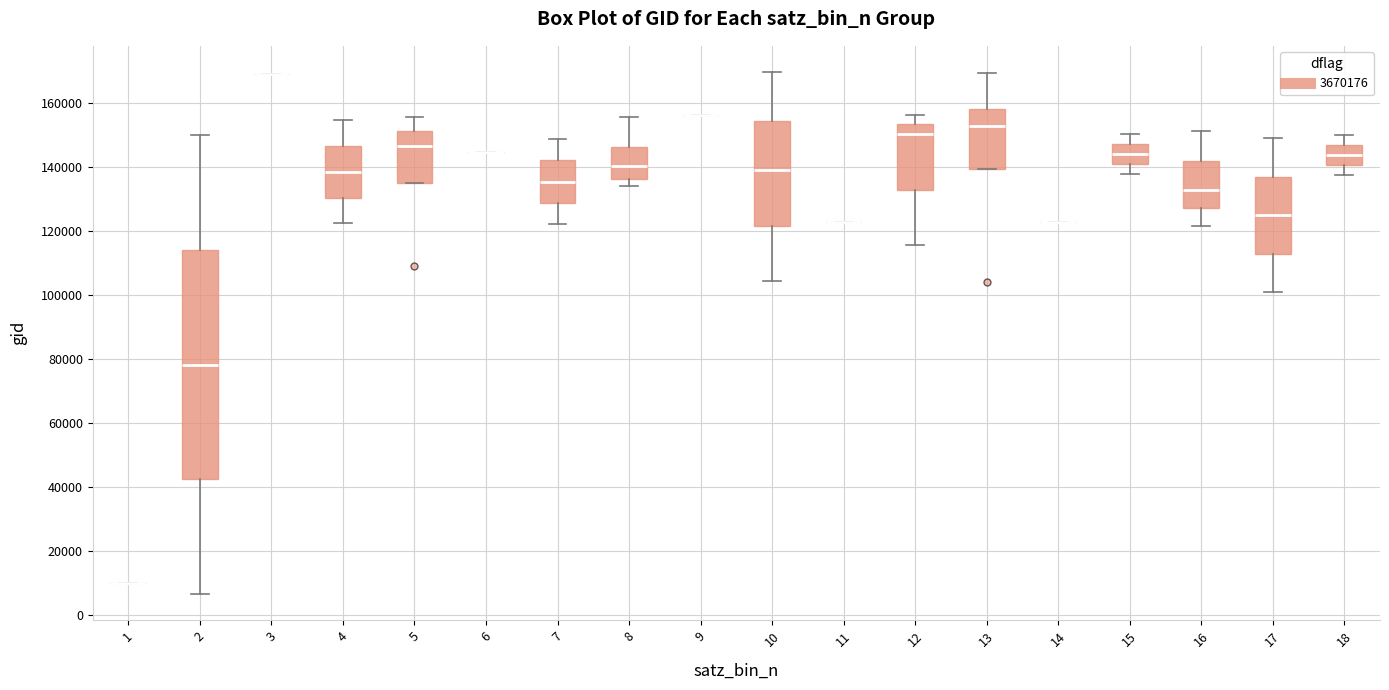

Reading left to right, transcribe this box plot: for each box, give where its median line is, the range the box spans, and where its two whiskers end, as read against the y-axis. The values are not printed on the chart, so give them approximately, as read against the axis.

1: box collapsed to a line at 10000, whiskers 10000 to 10000
2: median 78000, box 42000 to 114000, whiskers 6000 to 150000
3: box collapsed to a line at 170000, whiskers 170000 to 170000
4: median 138000, box 130000 to 146000, whiskers 122000 to 154000
5: median 146000, box 136000 to 152000, whiskers 136000 to 156000
6: box collapsed to a line at 144000, whiskers 144000 to 144000
7: median 136000, box 128000 to 142000, whiskers 122000 to 148000
8: median 140000, box 136000 to 146000, whiskers 134000 to 156000
9: box collapsed to a line at 156000, whiskers 156000 to 156000
10: median 140000, box 122000 to 154000, whiskers 104000 to 170000
11: box collapsed to a line at 124000, whiskers 124000 to 124000
12: median 150000, box 134000 to 154000, whiskers 116000 to 156000
13: median 152000, box 140000 to 158000, whiskers 140000 to 170000
14: box collapsed to a line at 122000, whiskers 122000 to 122000
15: median 144000, box 140000 to 148000, whiskers 138000 to 150000
16: median 132000, box 128000 to 142000, whiskers 122000 to 152000
17: median 126000, box 112000 to 138000, whiskers 100000 to 150000
18: median 144000, box 140000 to 148000, whiskers 138000 to 150000